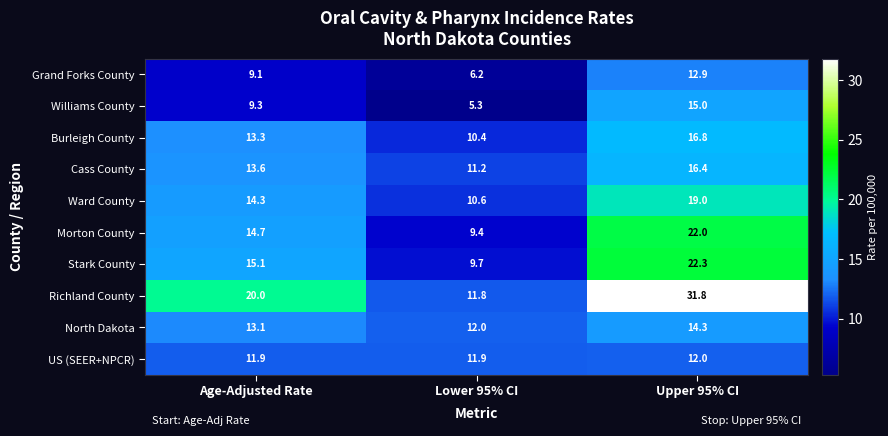

What is the highest value of the Burleigh County series?

16.8